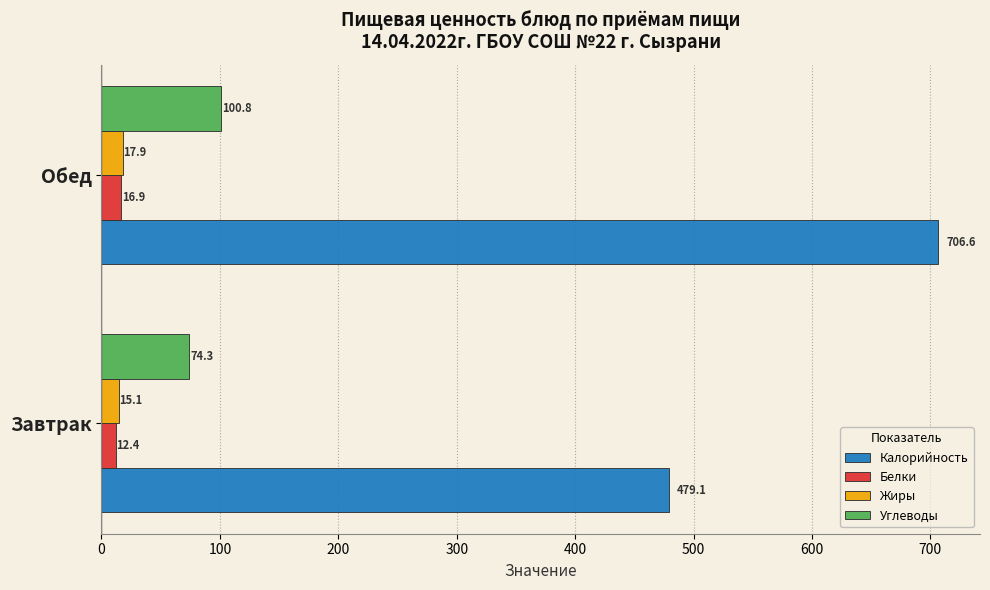

The value of Углеводы at Завтрак is 74.3. True or false?

True